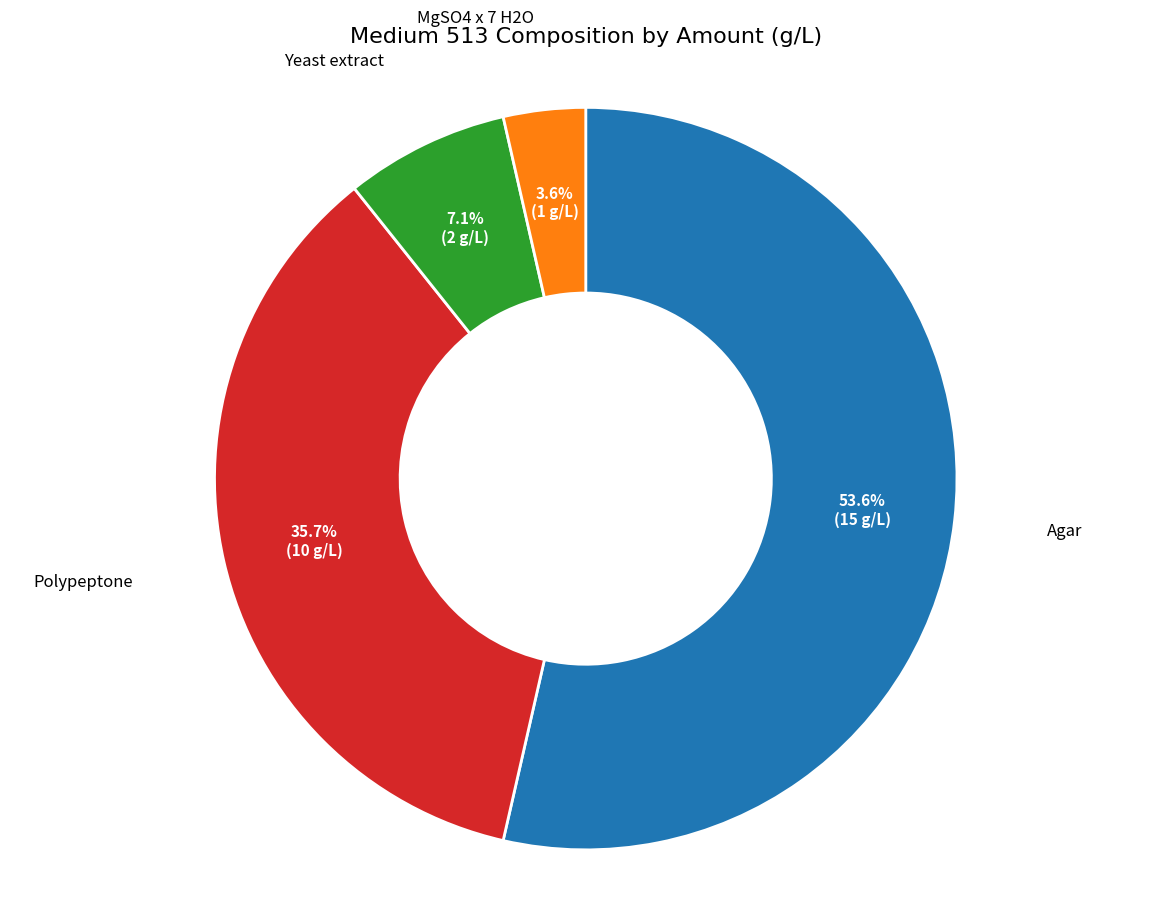

Does any single category account for the majority?

Yes